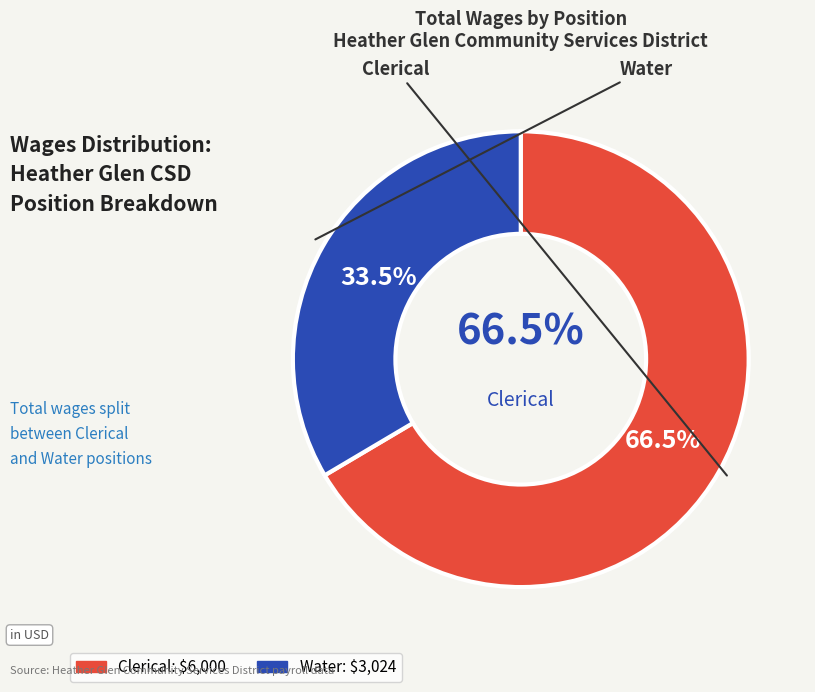

What is the change in value from Clerical to Water?

-2976